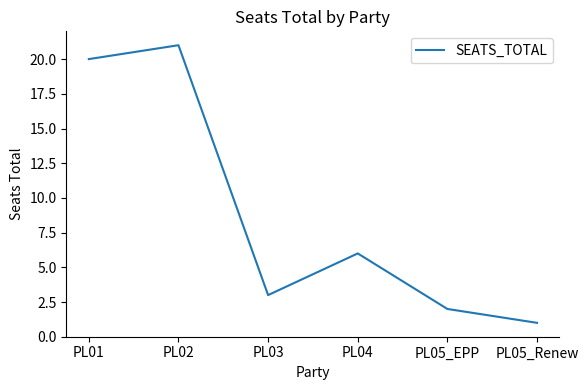

What is the difference between the values at PL03 and PL05_Renew?

2